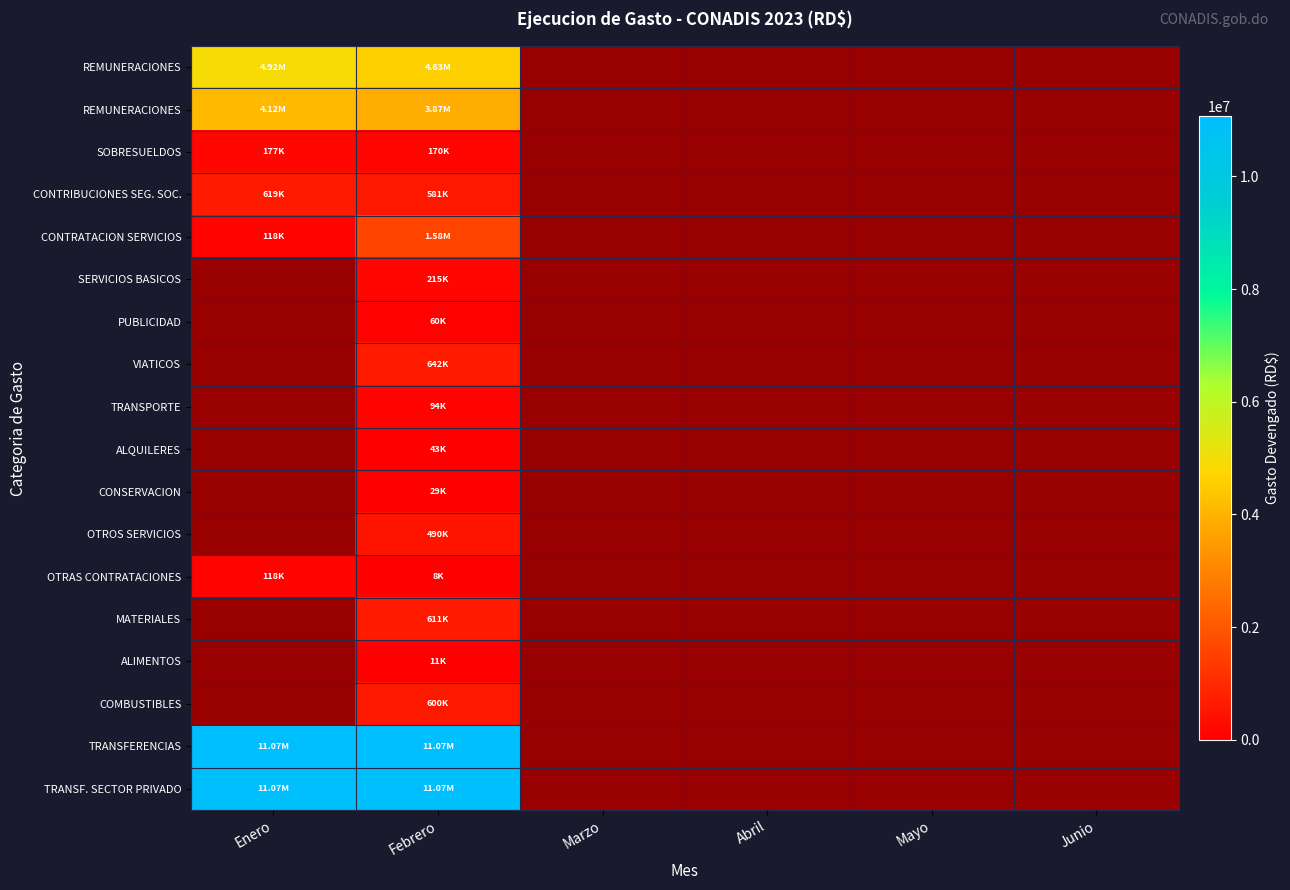

Which has a higher value, Mayo or Enero?

Enero